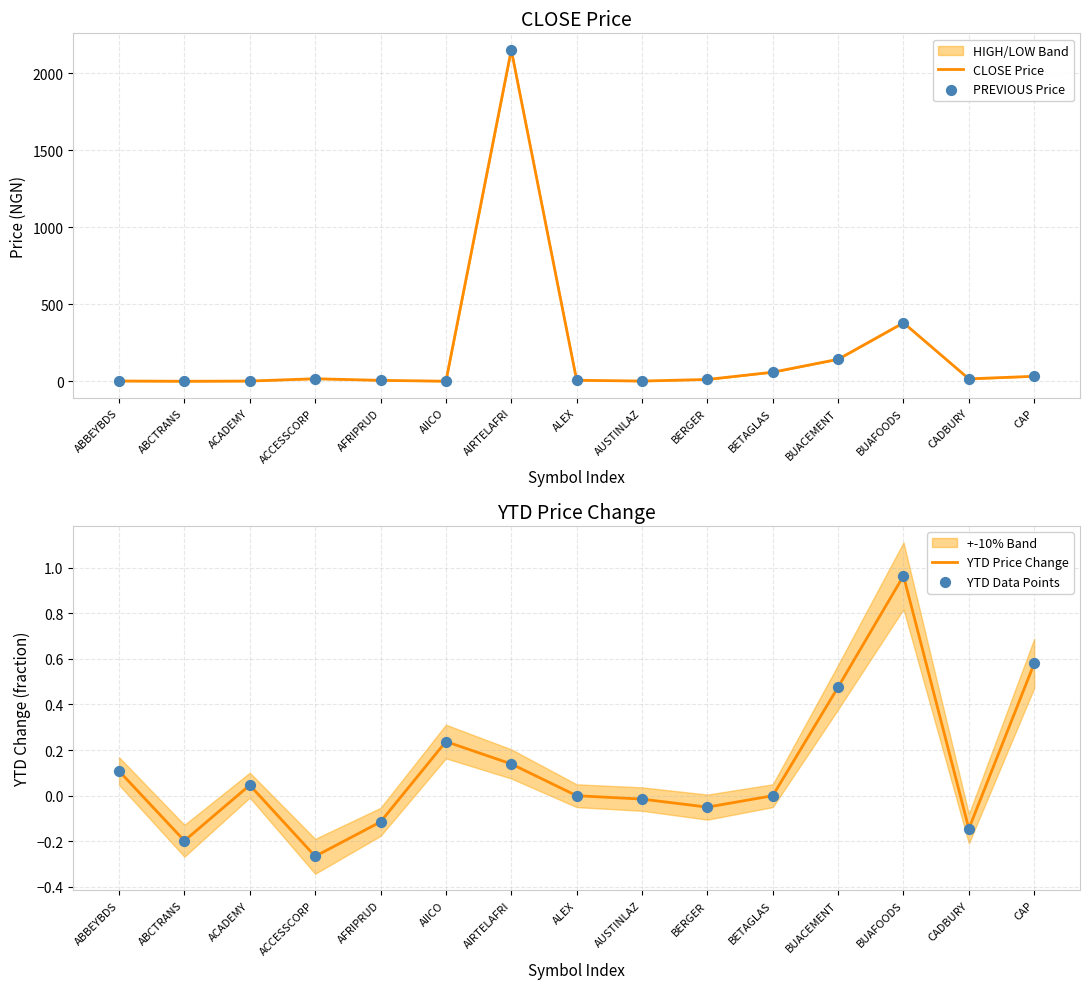

Which series reaches the maximum Y coordinate?

CLOSE Price